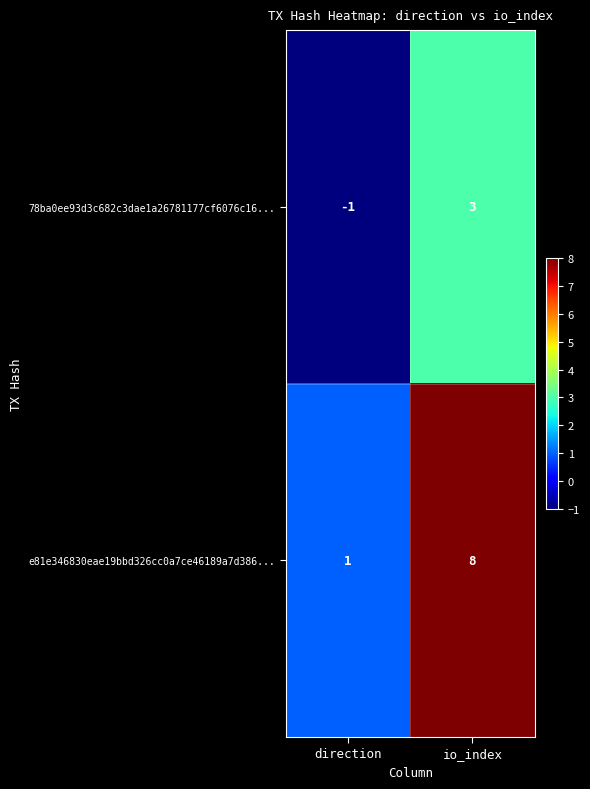

What is the difference between the maximum and minimum values in the e81e346830eae19bbd326cc0a7ce46189a7d386... series?

7